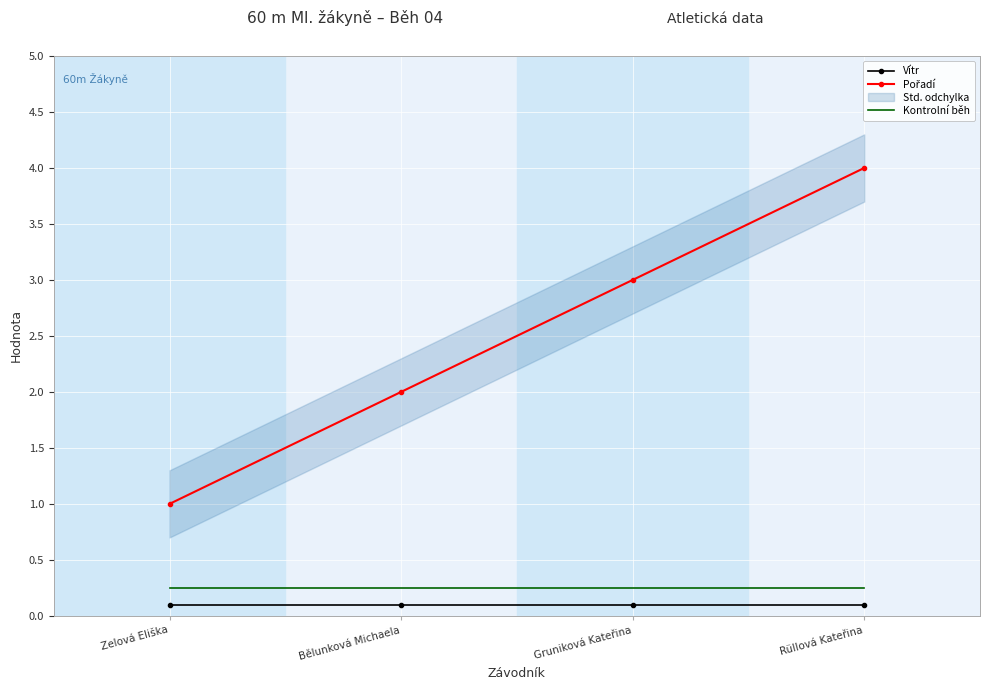

True or false: Vítr and Kontrolní běh intersect in this chart.

False